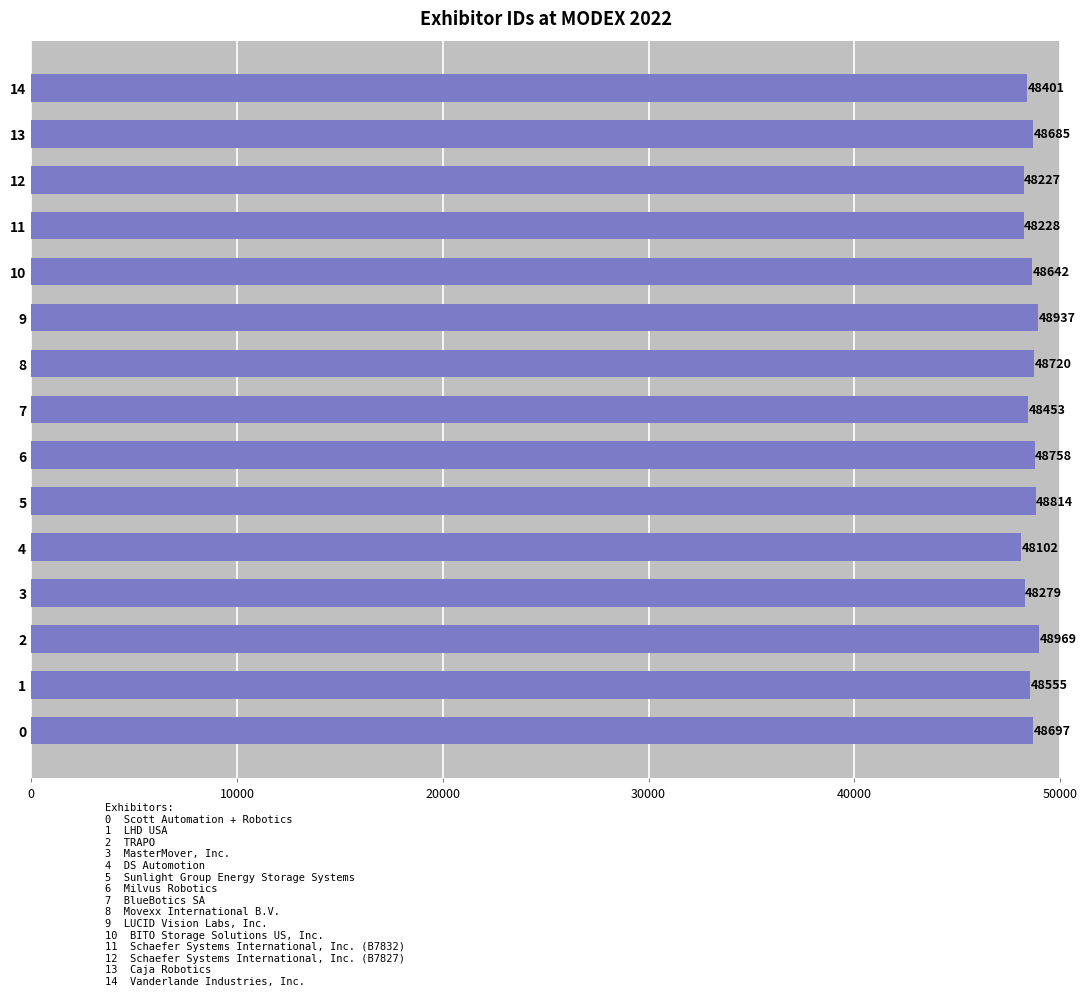

Read the value at 9, to the nearest 10.

48940